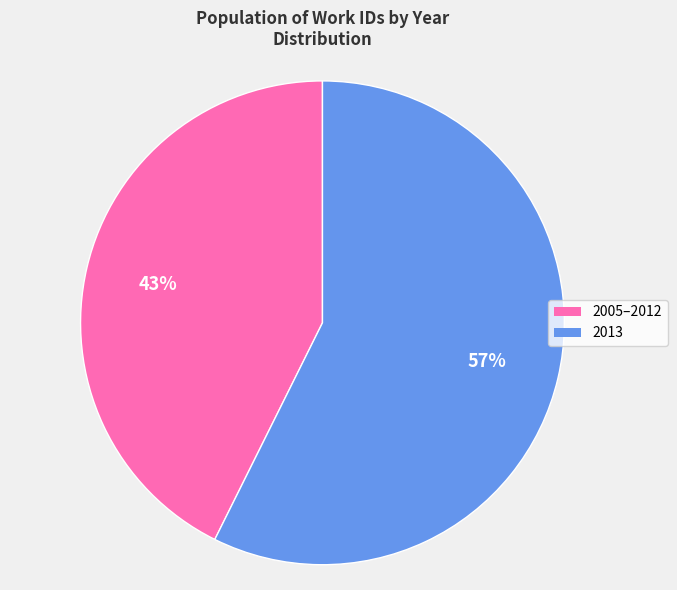

To the nearest percent, what is the average slice percentage?

50%